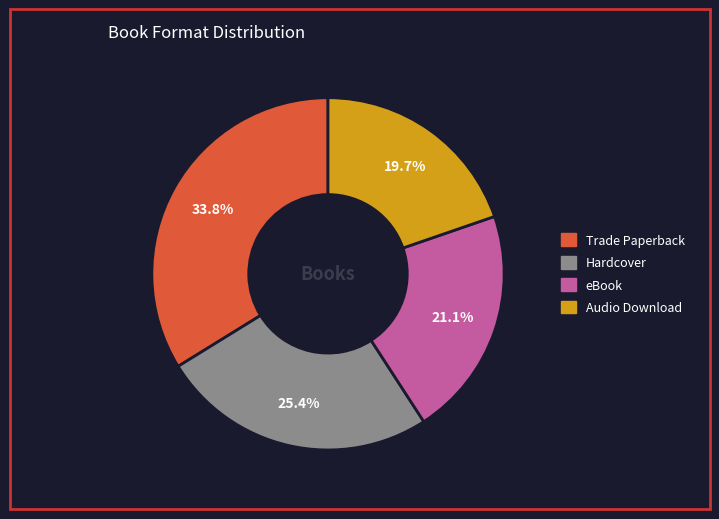

What is the smallest slice in the pie chart?

Audio Download